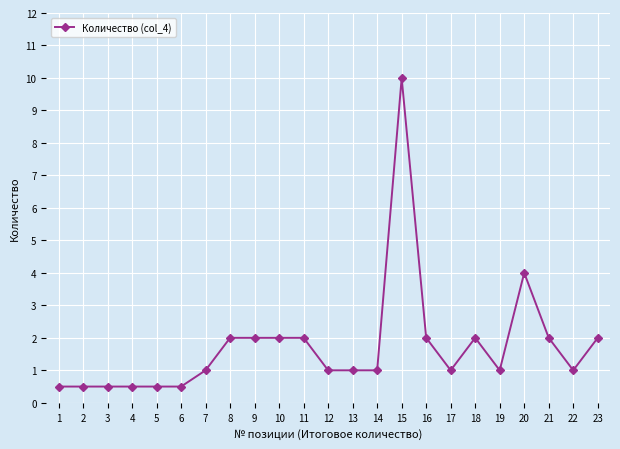

What is the sum of all values?

40.0